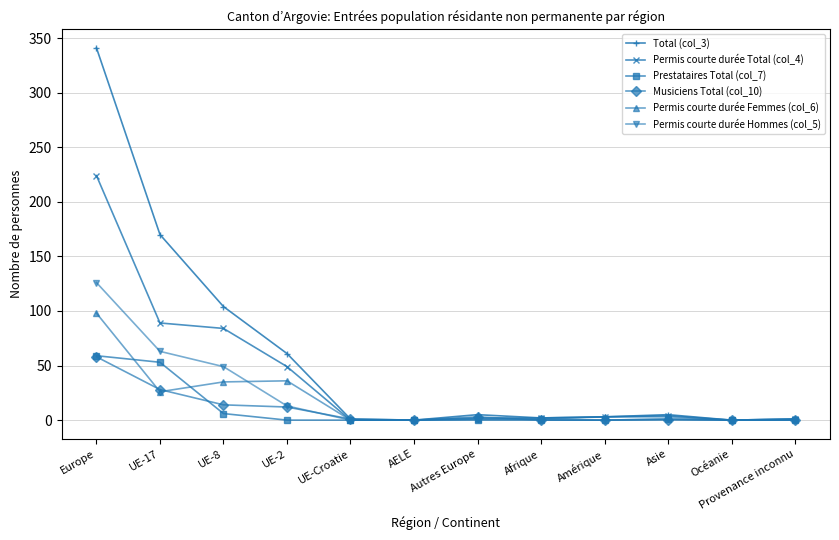

Which series has the widest spread of values?

Total (col_3)